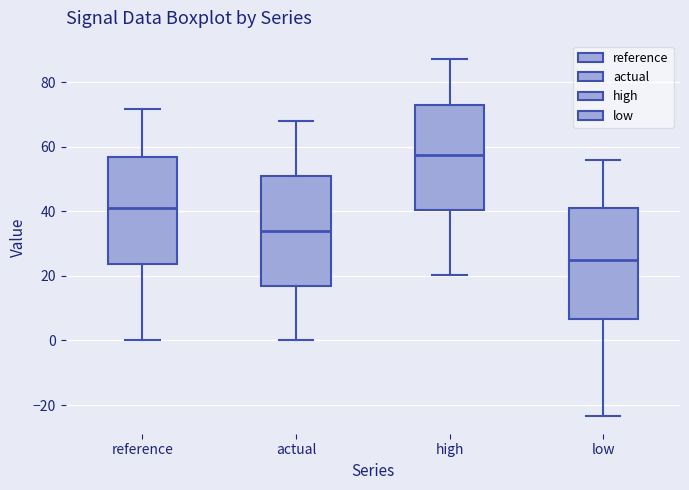

Which box has the highest median line?

high